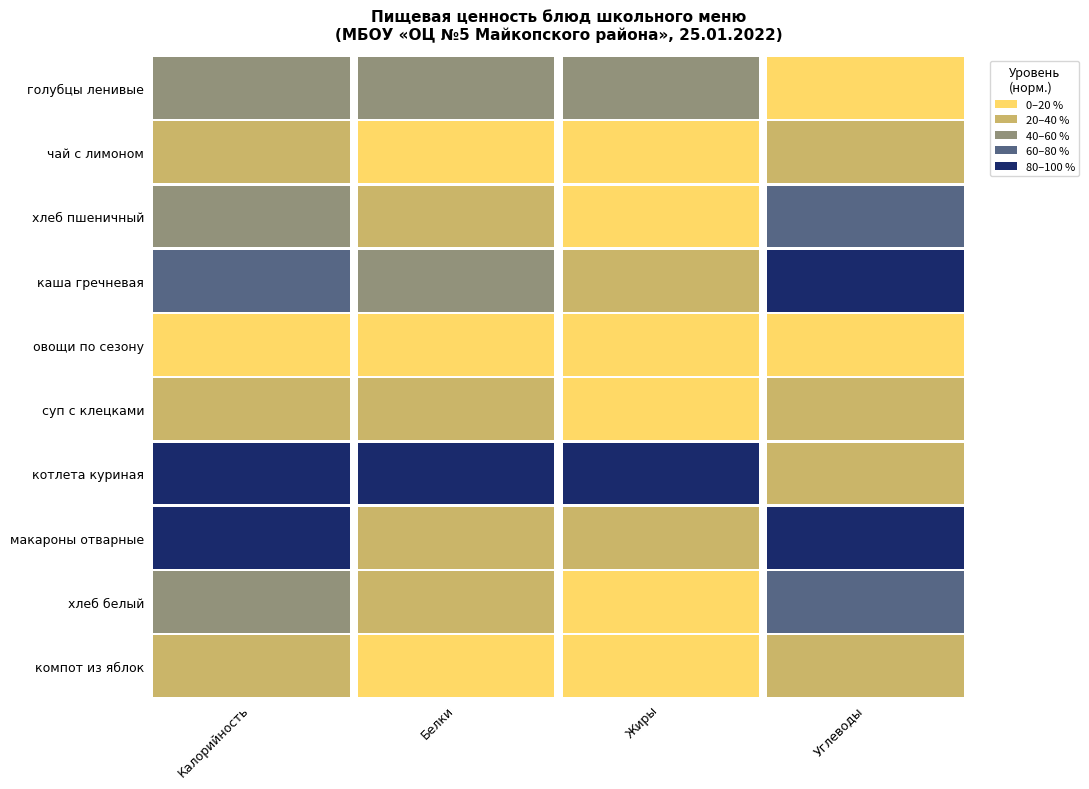

The value of овощи по сезону at 2 is 0.0. True or false?

False